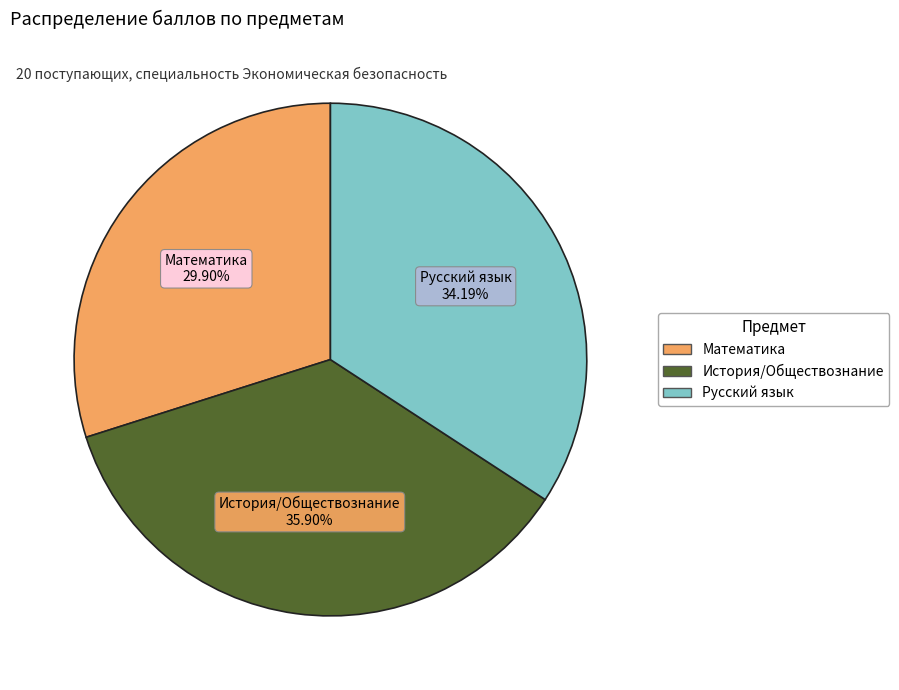

Is there a majority slice in this chart?

No